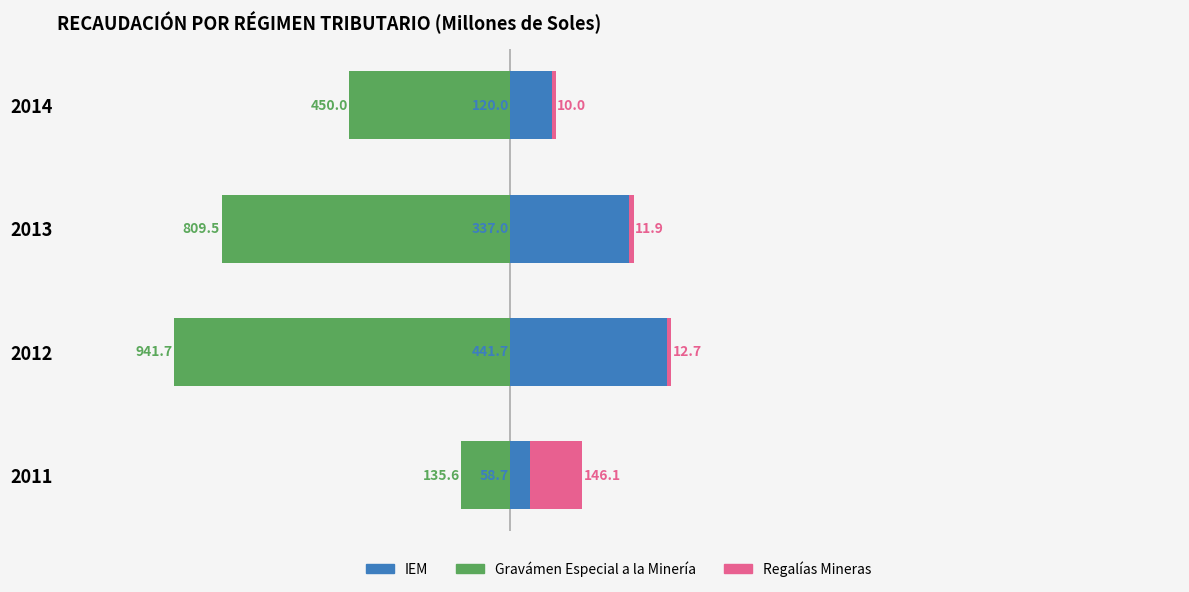

What is the value of the Gravámen Especial a la Minería bar at the 1st from the left?

-135.6